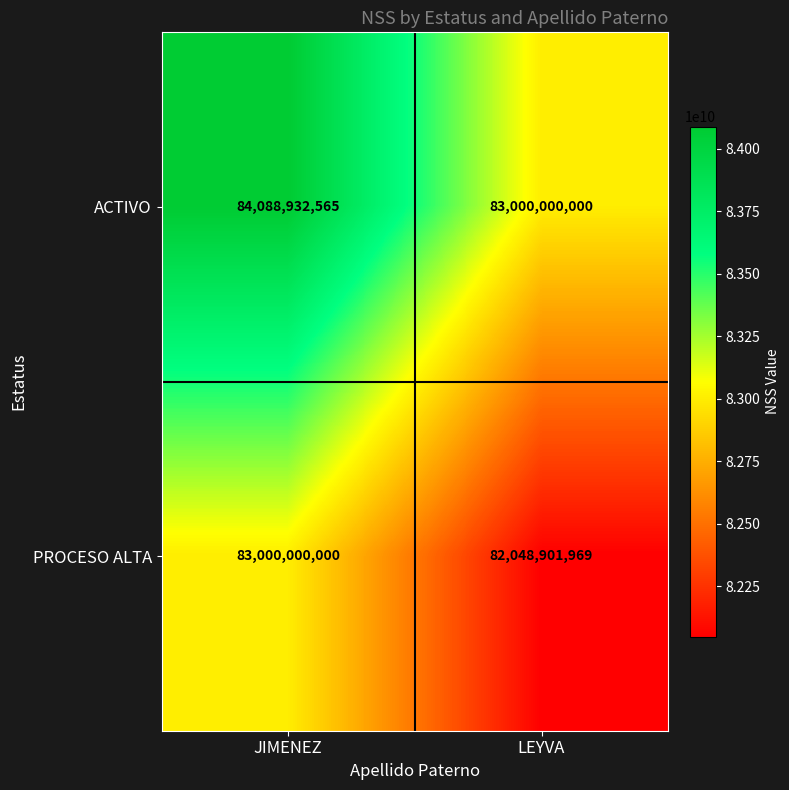

What is the spread (max minus min) of values at LEYVA?

951098031